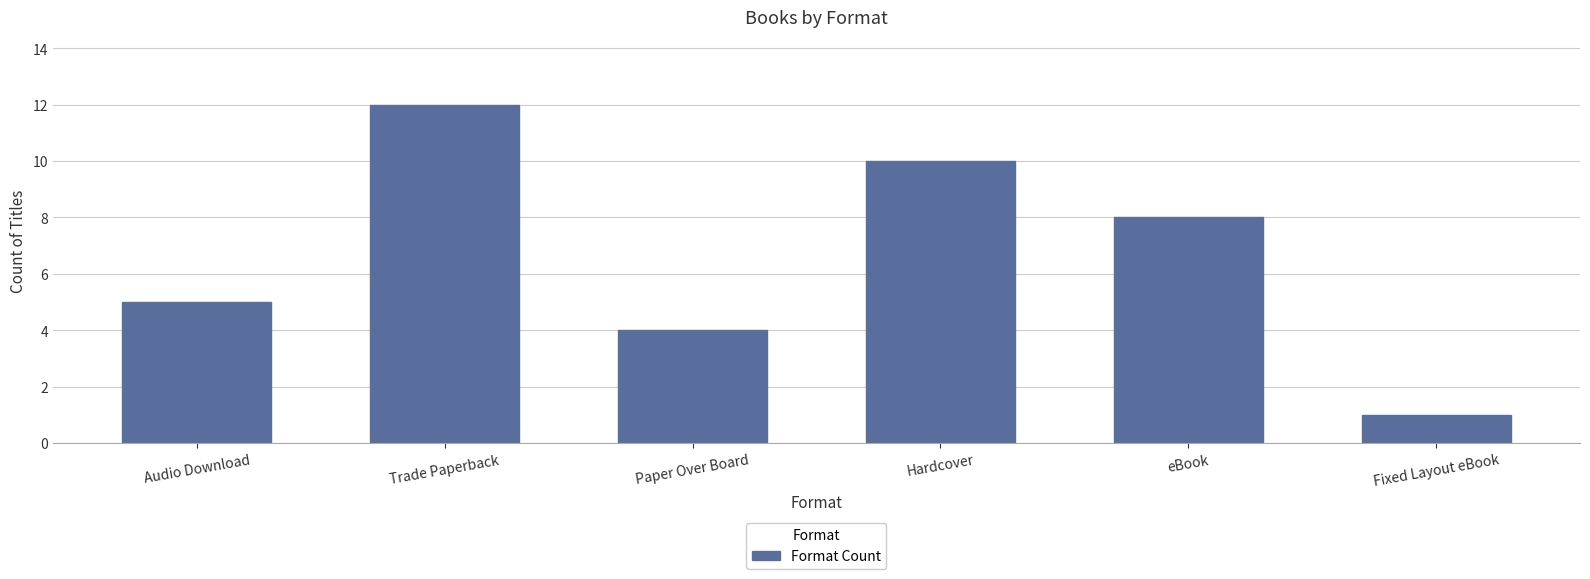

Reading left to right, list all the values displayed in this chart.

Audio Download=5	Trade Paperback=12	Paper Over Board=4	Hardcover=10	eBook=8	Fixed Layout eBook=1